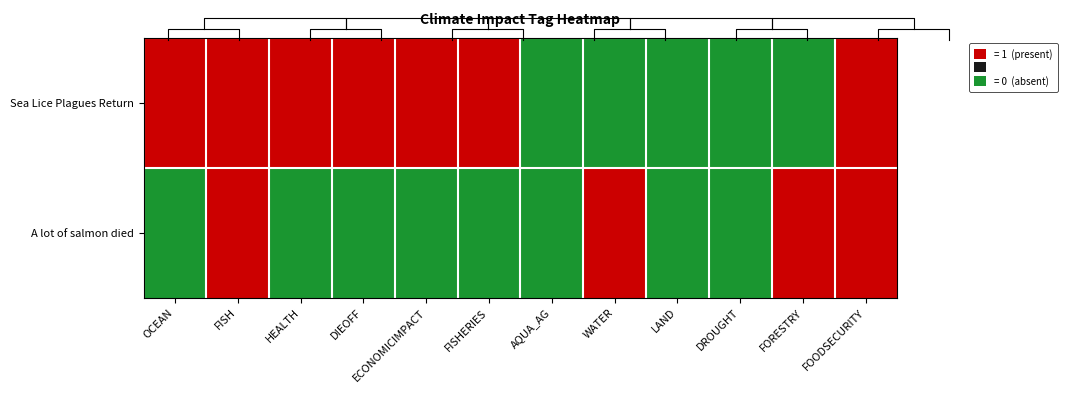

At which category does the chart reach its minimum across all series?

AQUA_AG